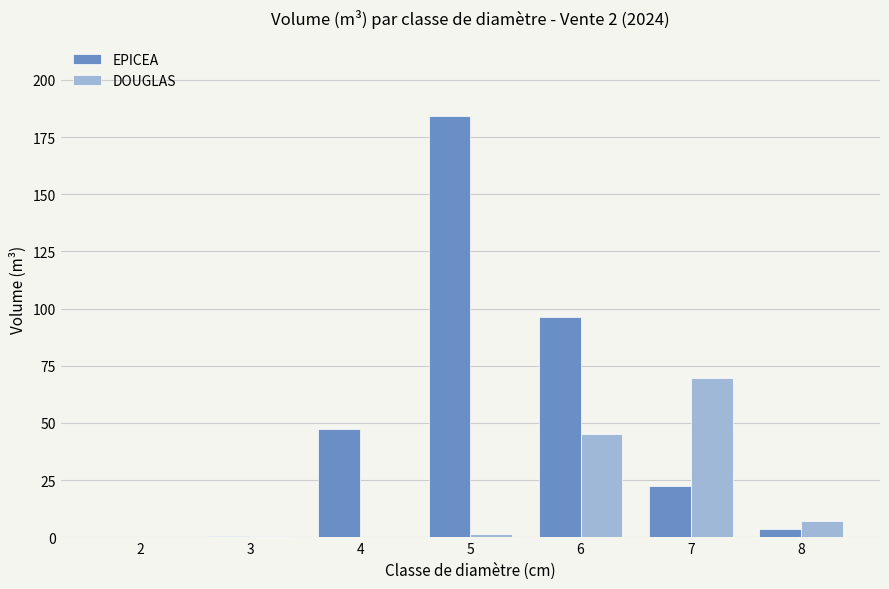

What is the highest value of the EPICEA series?

184.0